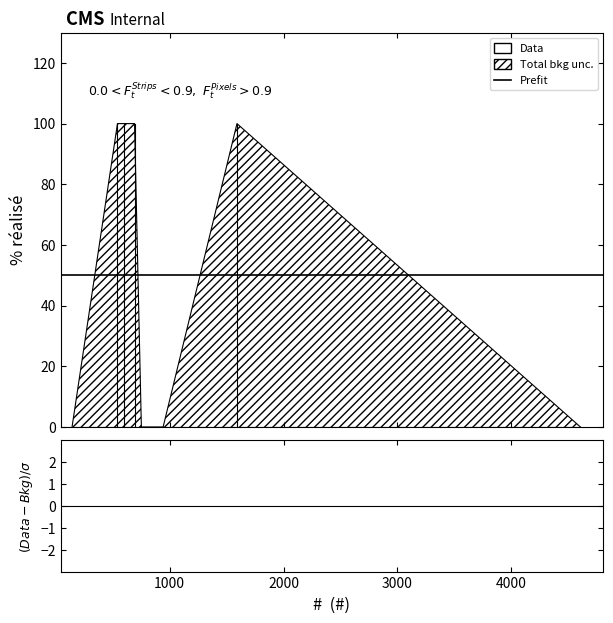

List the labels in order of value, largest first.

1591, 691, 596, 541, 4608, 942, 751, 142